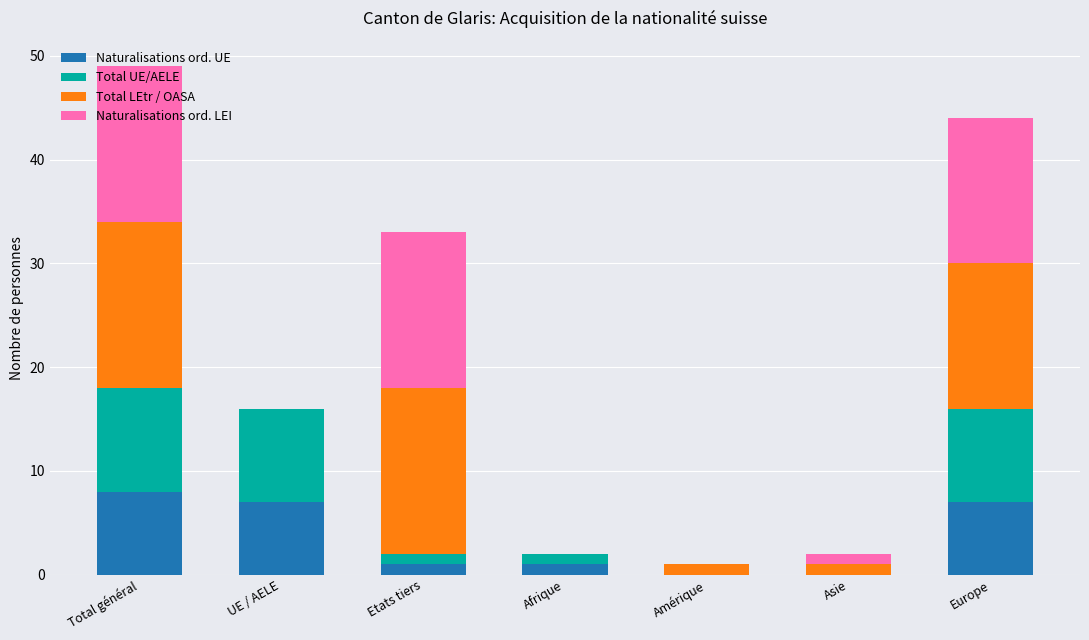

At which category is the sum across all series the highest?

Total général